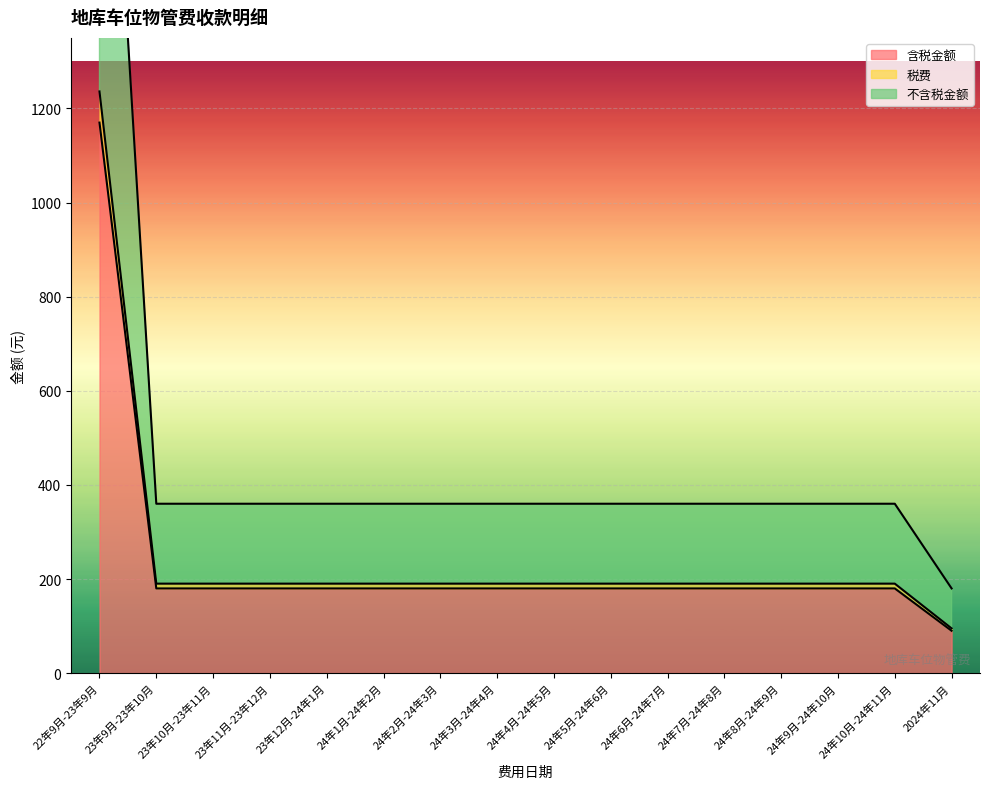

At which label does 税费 first exceed 190?

22年9月-23年9月